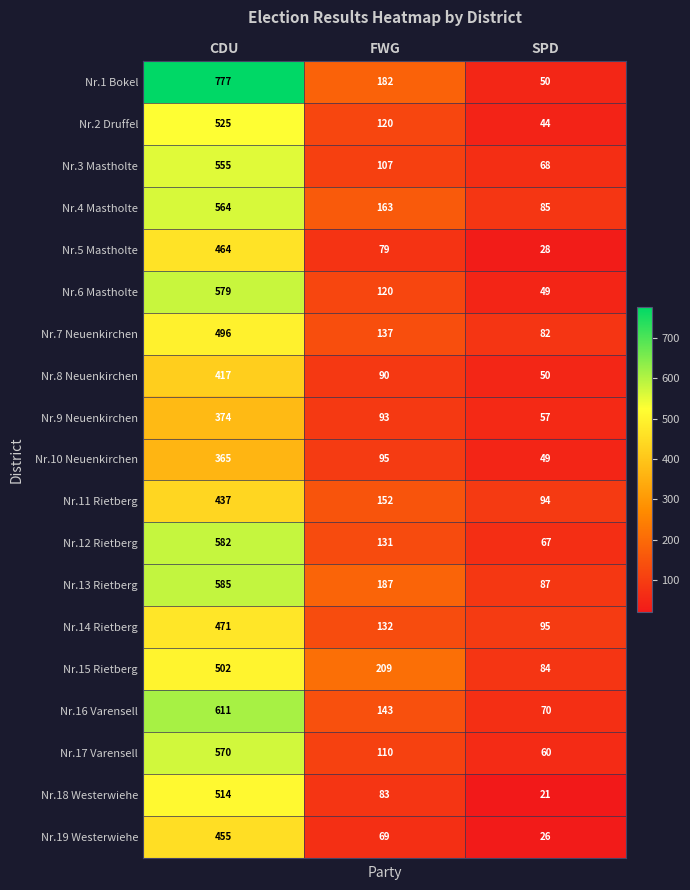

How many Nr.4 Mastholte values are between 85 and 564?

3